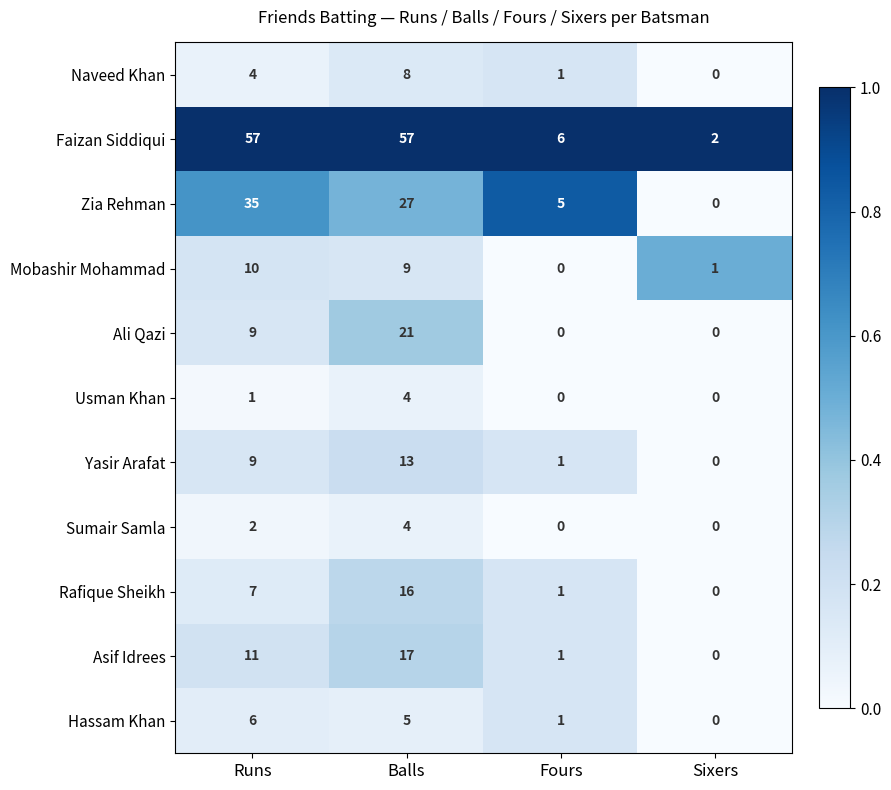

Rank the categories by Yasir Arafat value from lowest to highest.

Sixers, Fours, Runs, Balls